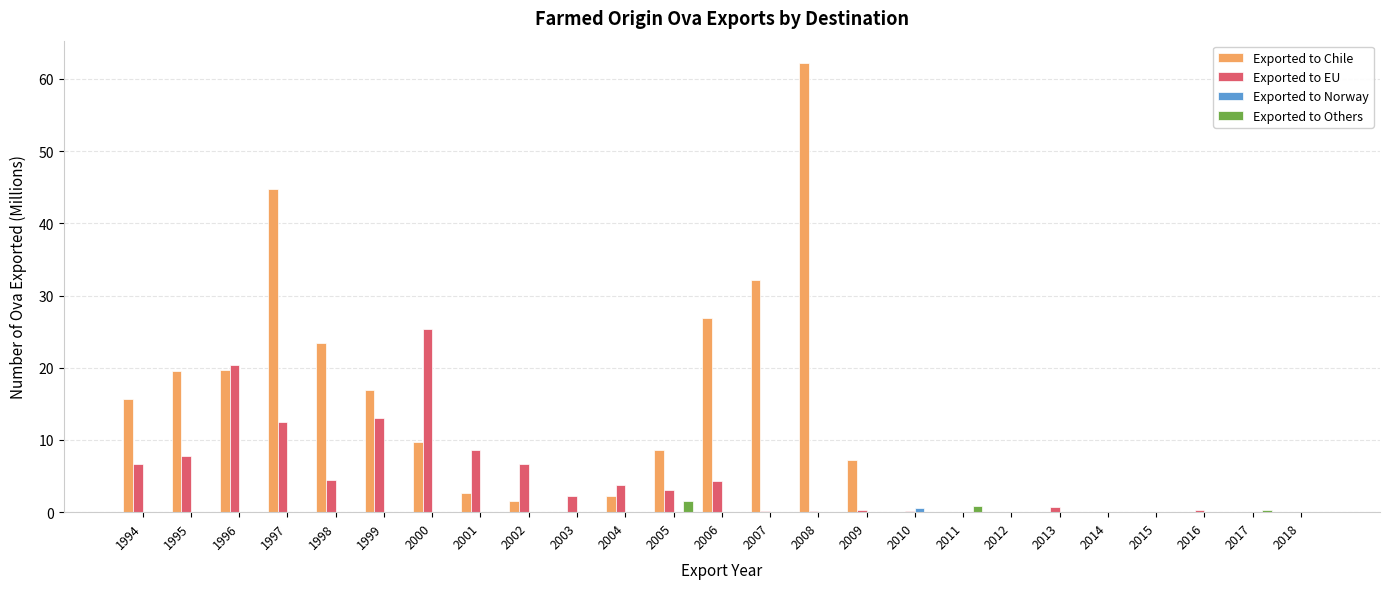

Is the value of Exported to Chile at 2015 greater than the value of Exported to Others at 2011?

No